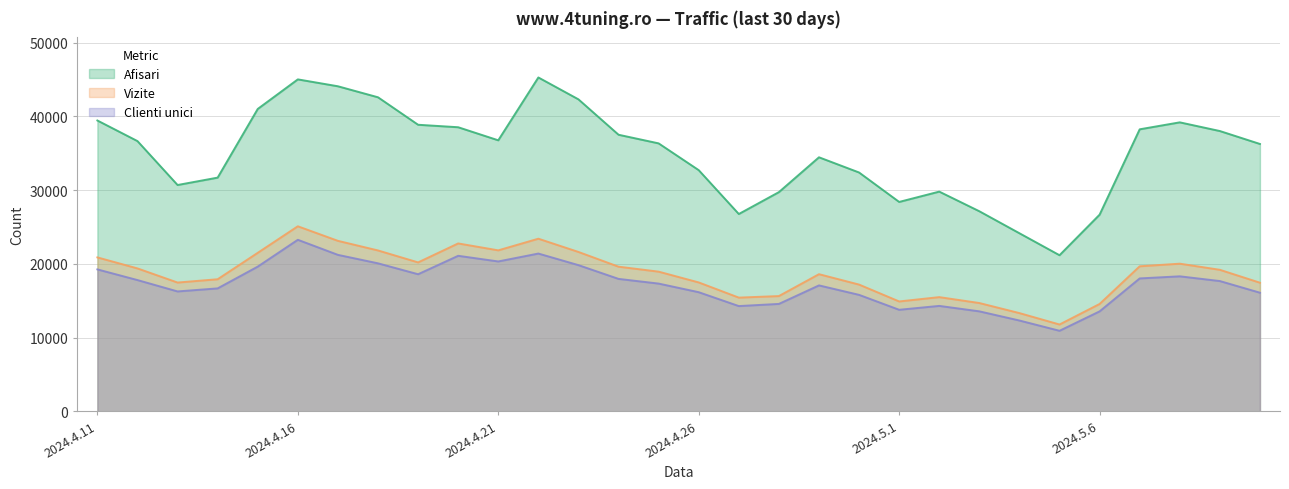

Which label corresponds to the smallest value in the chart?

2024.5.5